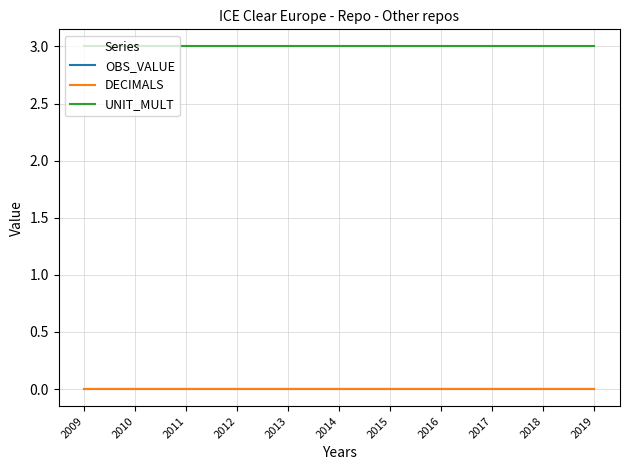

Does the chart display data point markers on the line(s)?

No